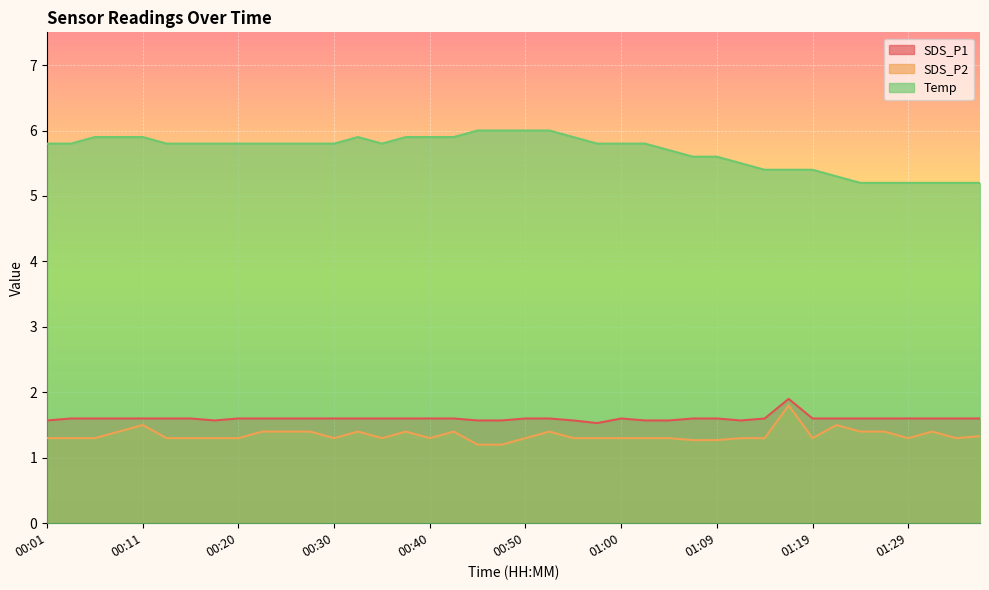

True or false: SDS_P1 and Temp cross at least once.

False